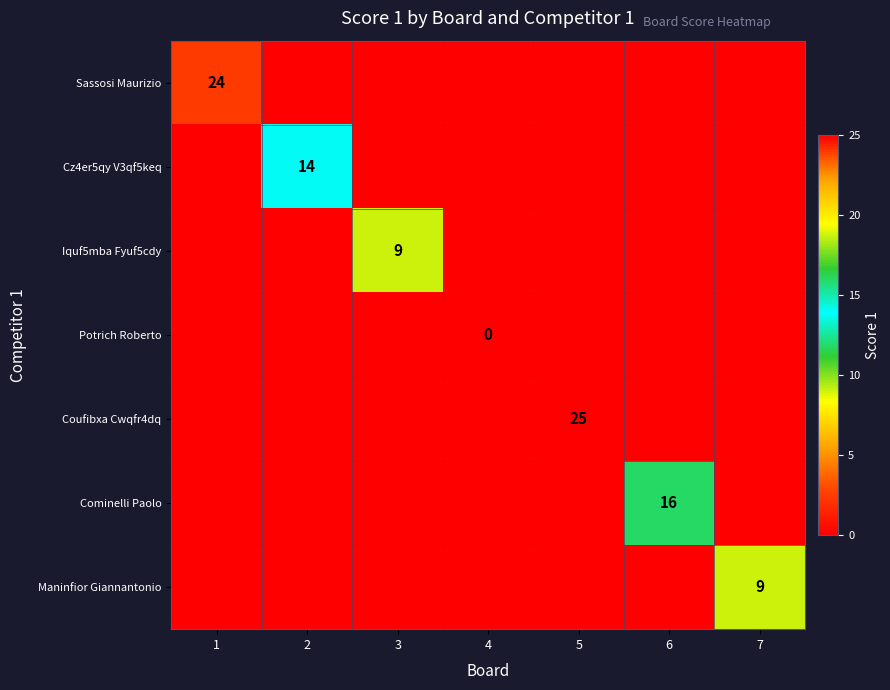

The value of Iquf5mba Fyuf5cdy at 3 is 9. True or false?

True